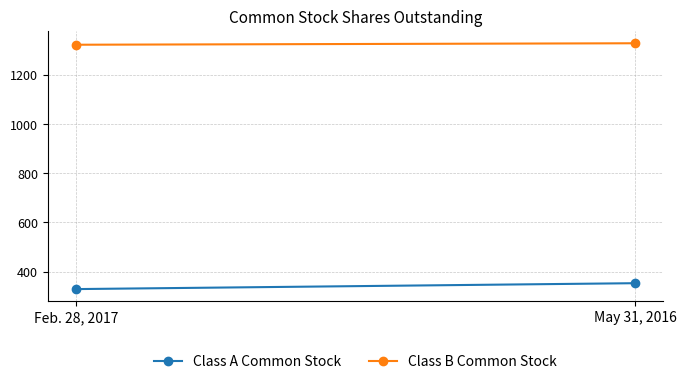

Is it true that Class B Common Stock equals 763 at May 31, 2016?

False